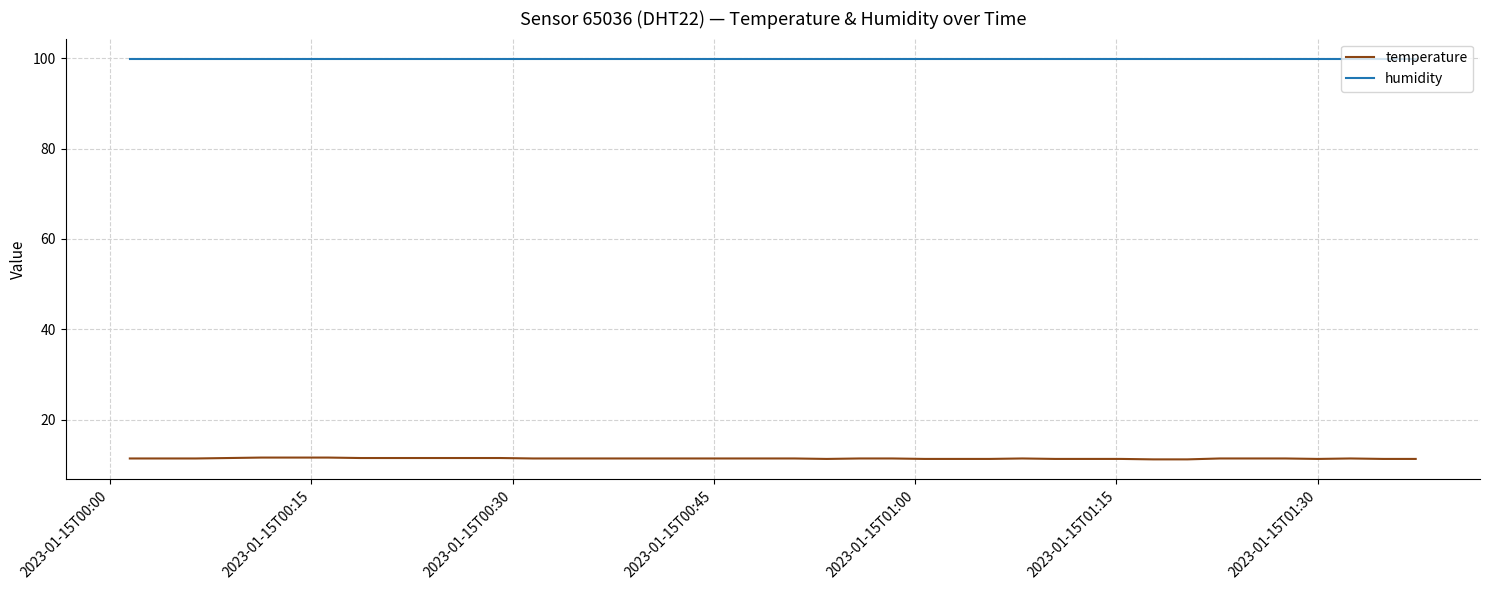

True or false: temperature and humidity cross at least once.

False